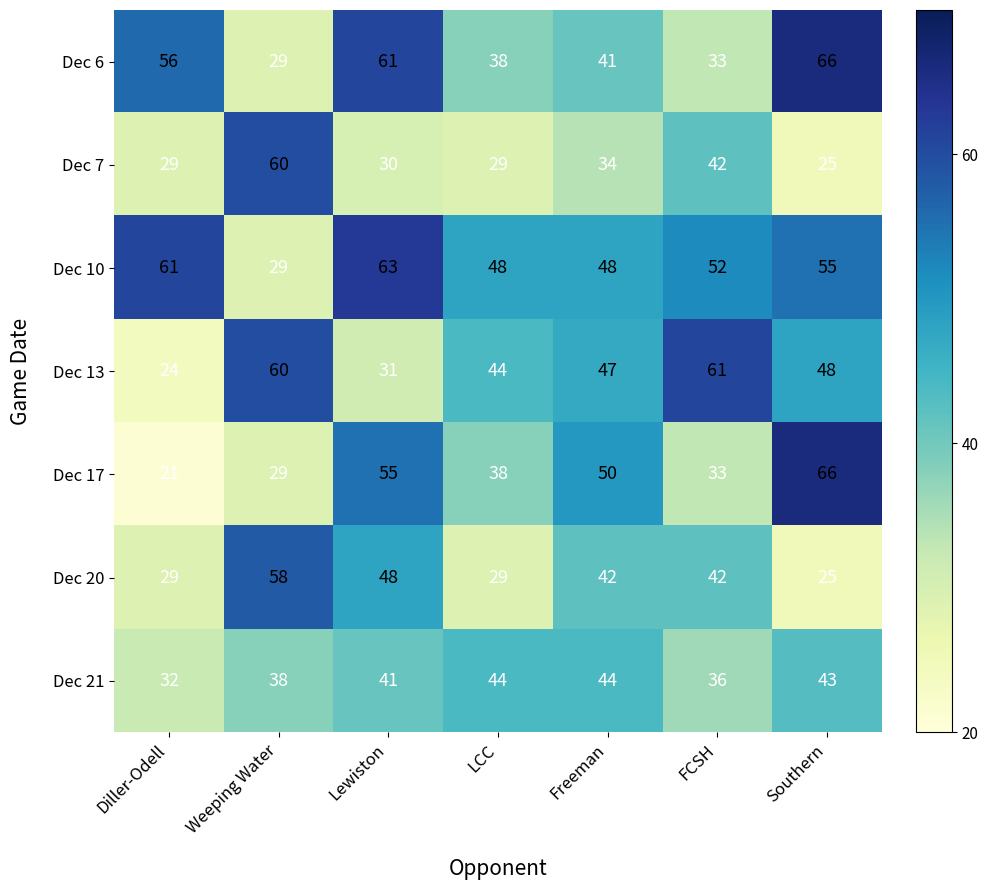

Which series has the widest spread of values?

Dec 17